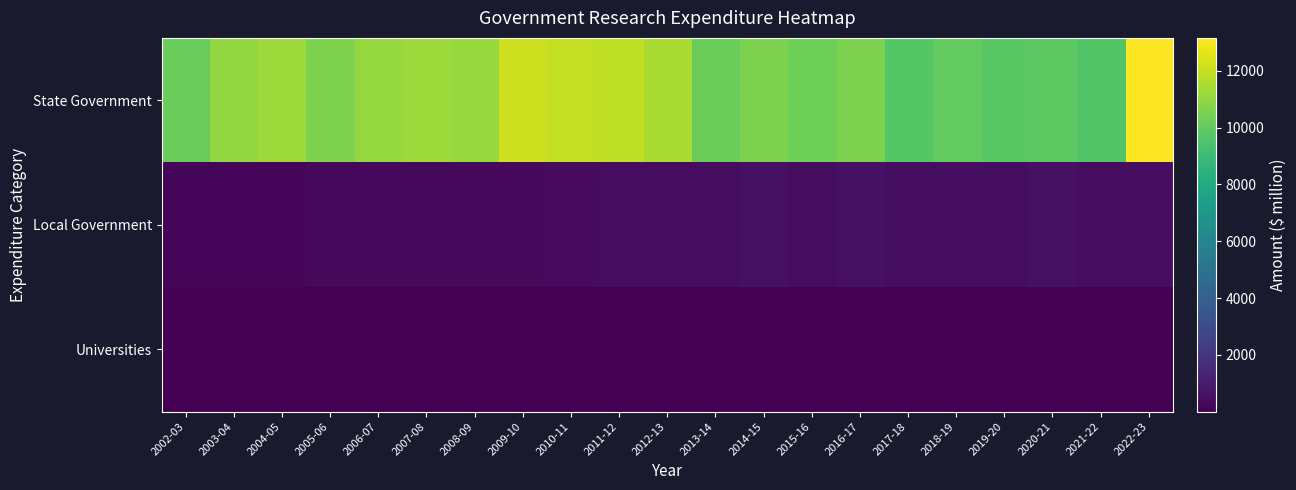

How many categories are shown in the chart?

21